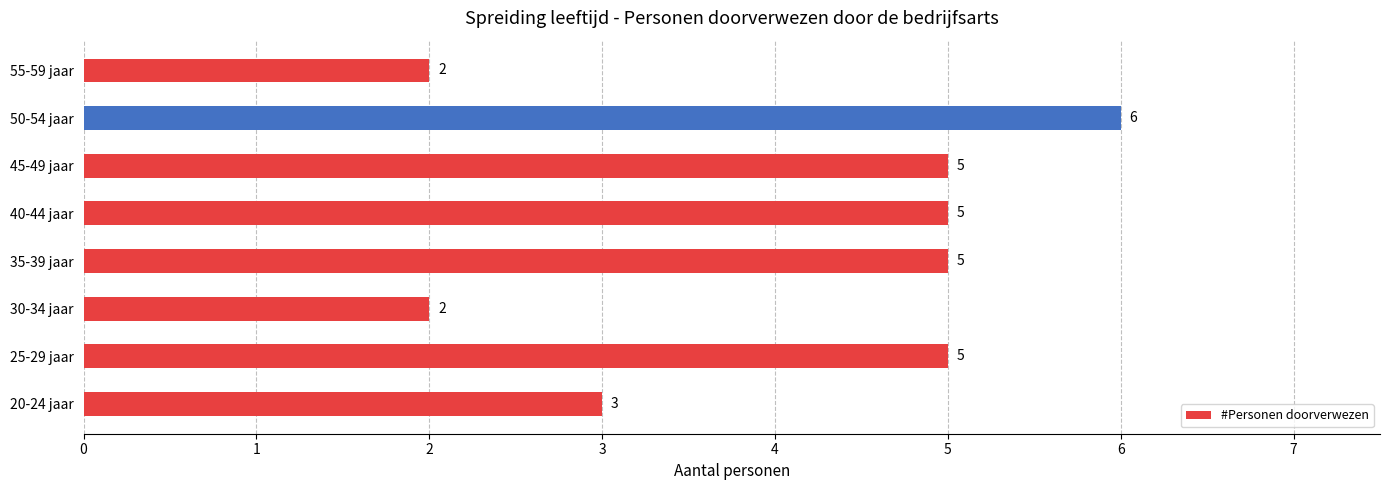

What is the difference between the maximum and minimum values?

4